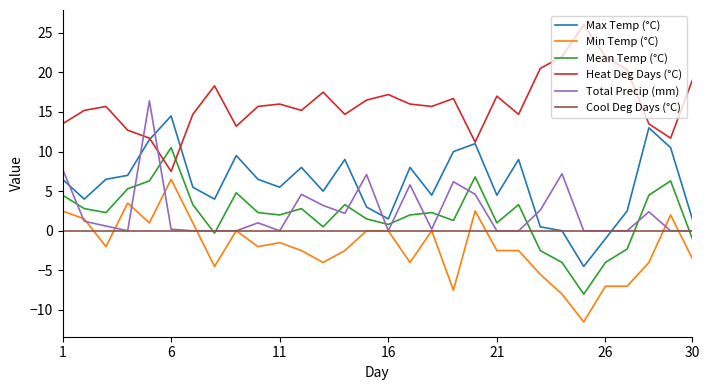

What is the minimum value shown in the chart?

-11.5